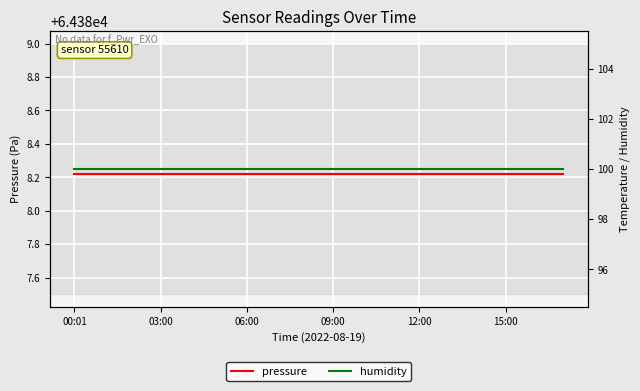

The humidity series shows 100.0 at 13. True or false?

True